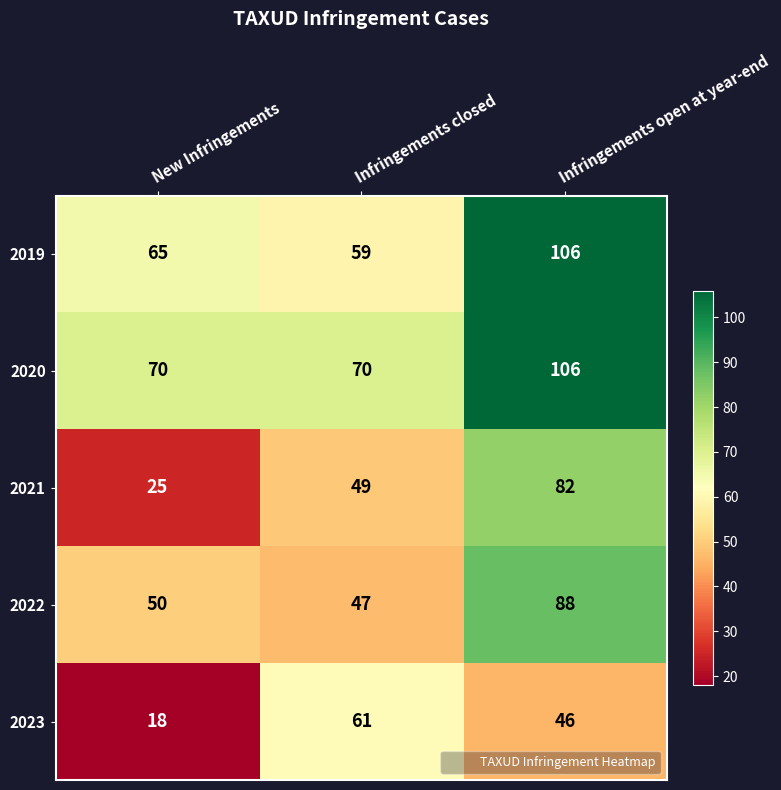

List the labels in order of 2021 value, smallest first.

New Infringements, Infringements closed, Infringements open at year-end